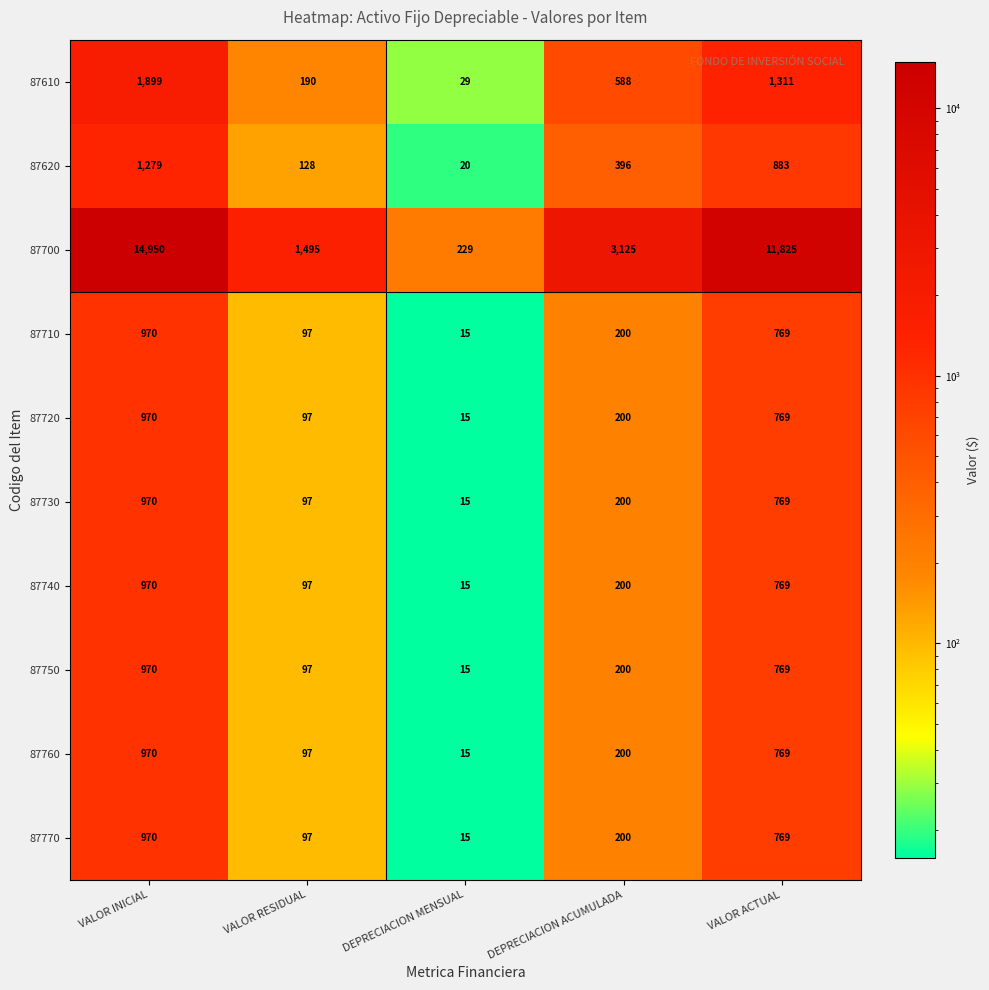

Read the 87710 value at DEPRECIACION ACUMULADA, to the nearest 100.

200